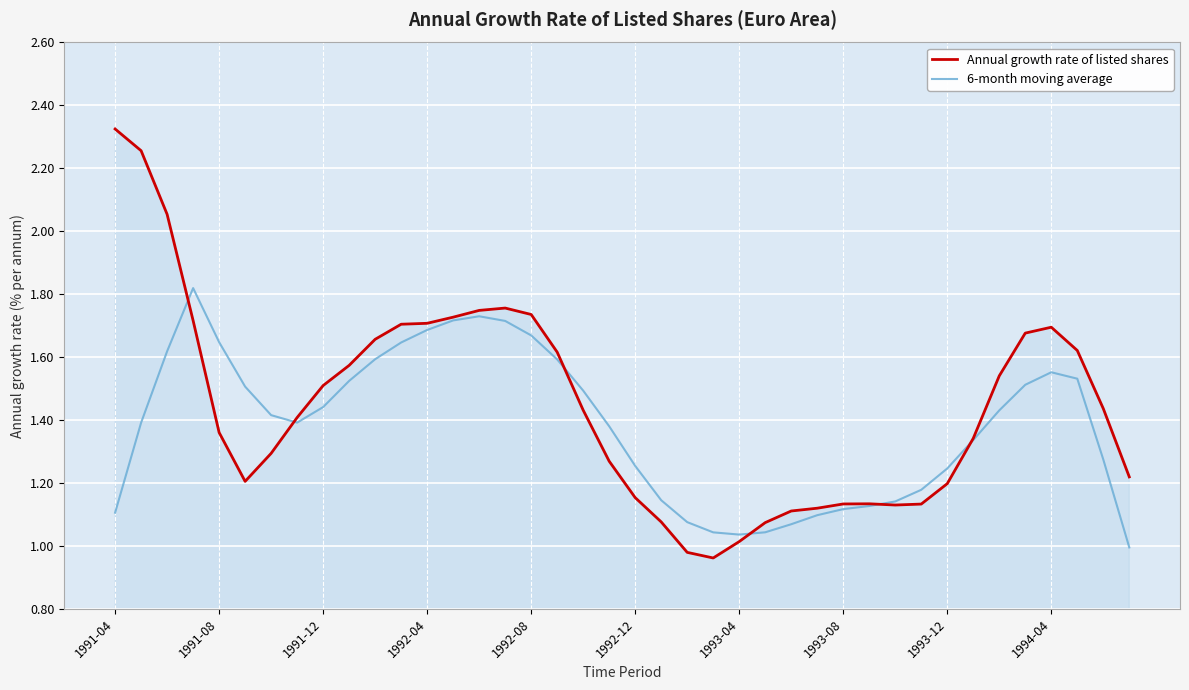

List the series in order of their peak value, highest first.

Annual growth rate of listed shares, 6-month moving average